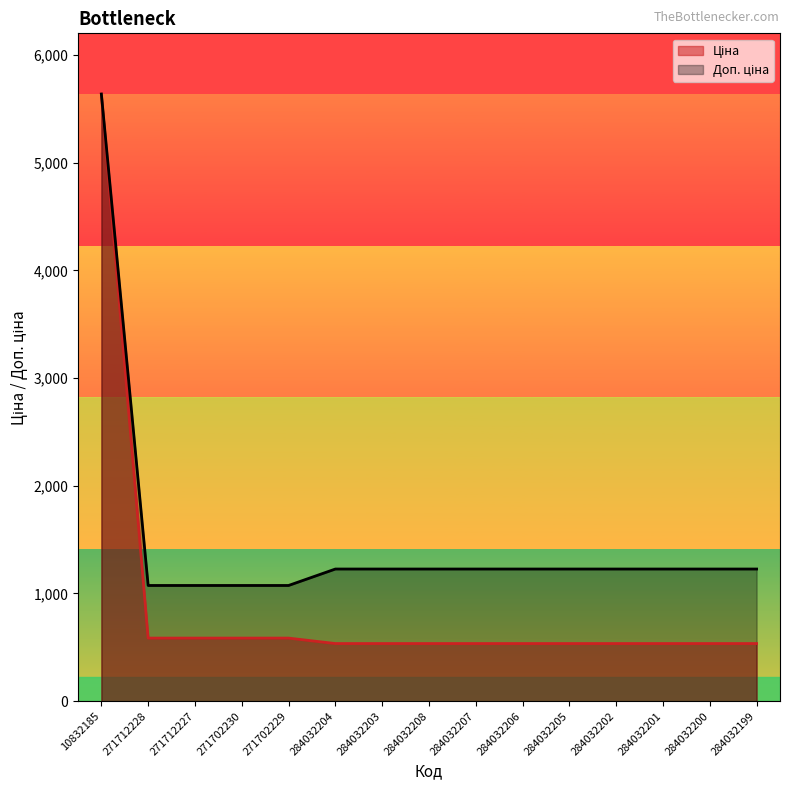

True or false: Ціна and Доп. ціна intersect in this chart.

False